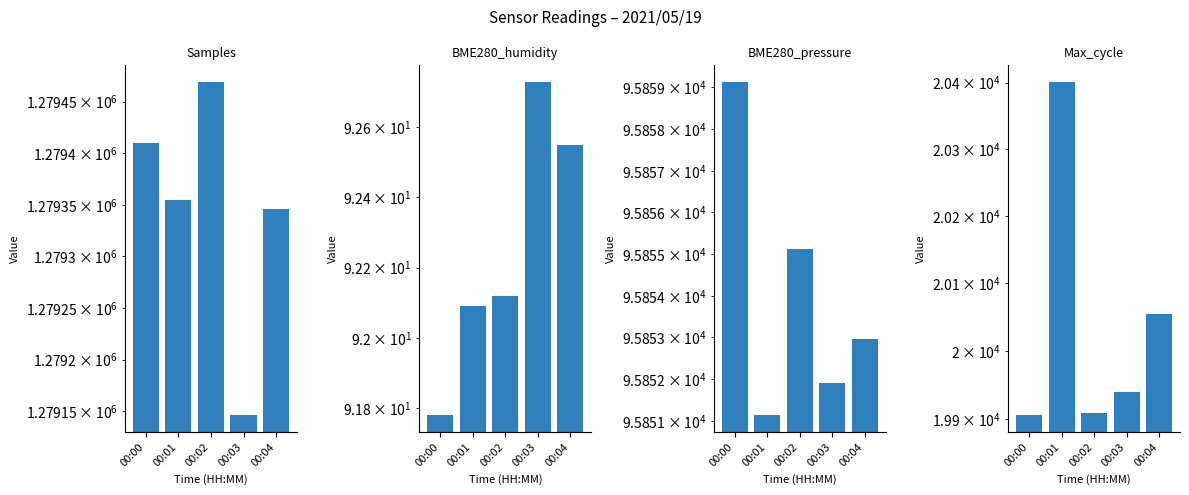

Where does the Samples series first go above 1279355?

00:00